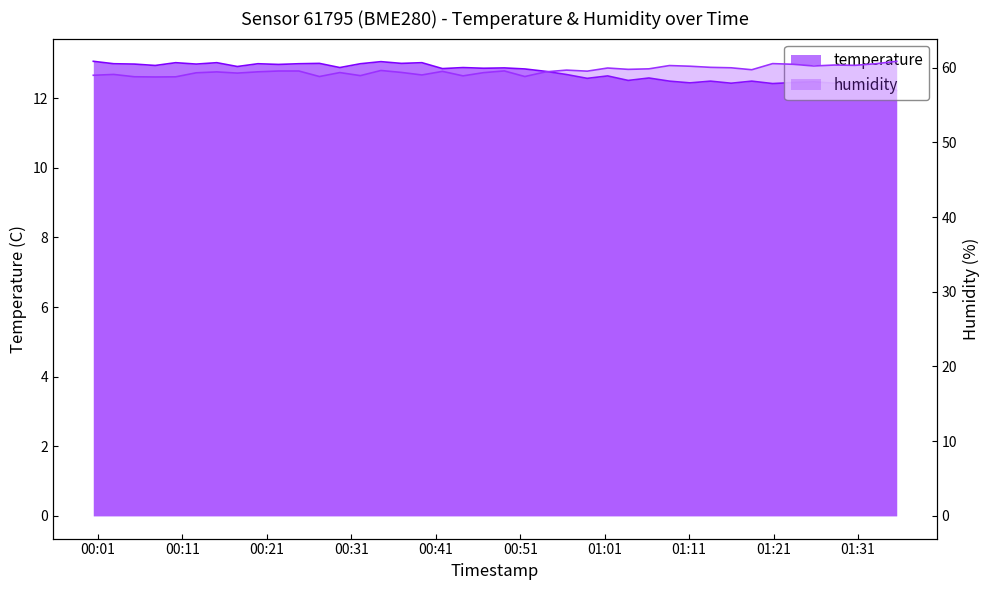

Is it true that humidity equals 15.7 at 24?

False